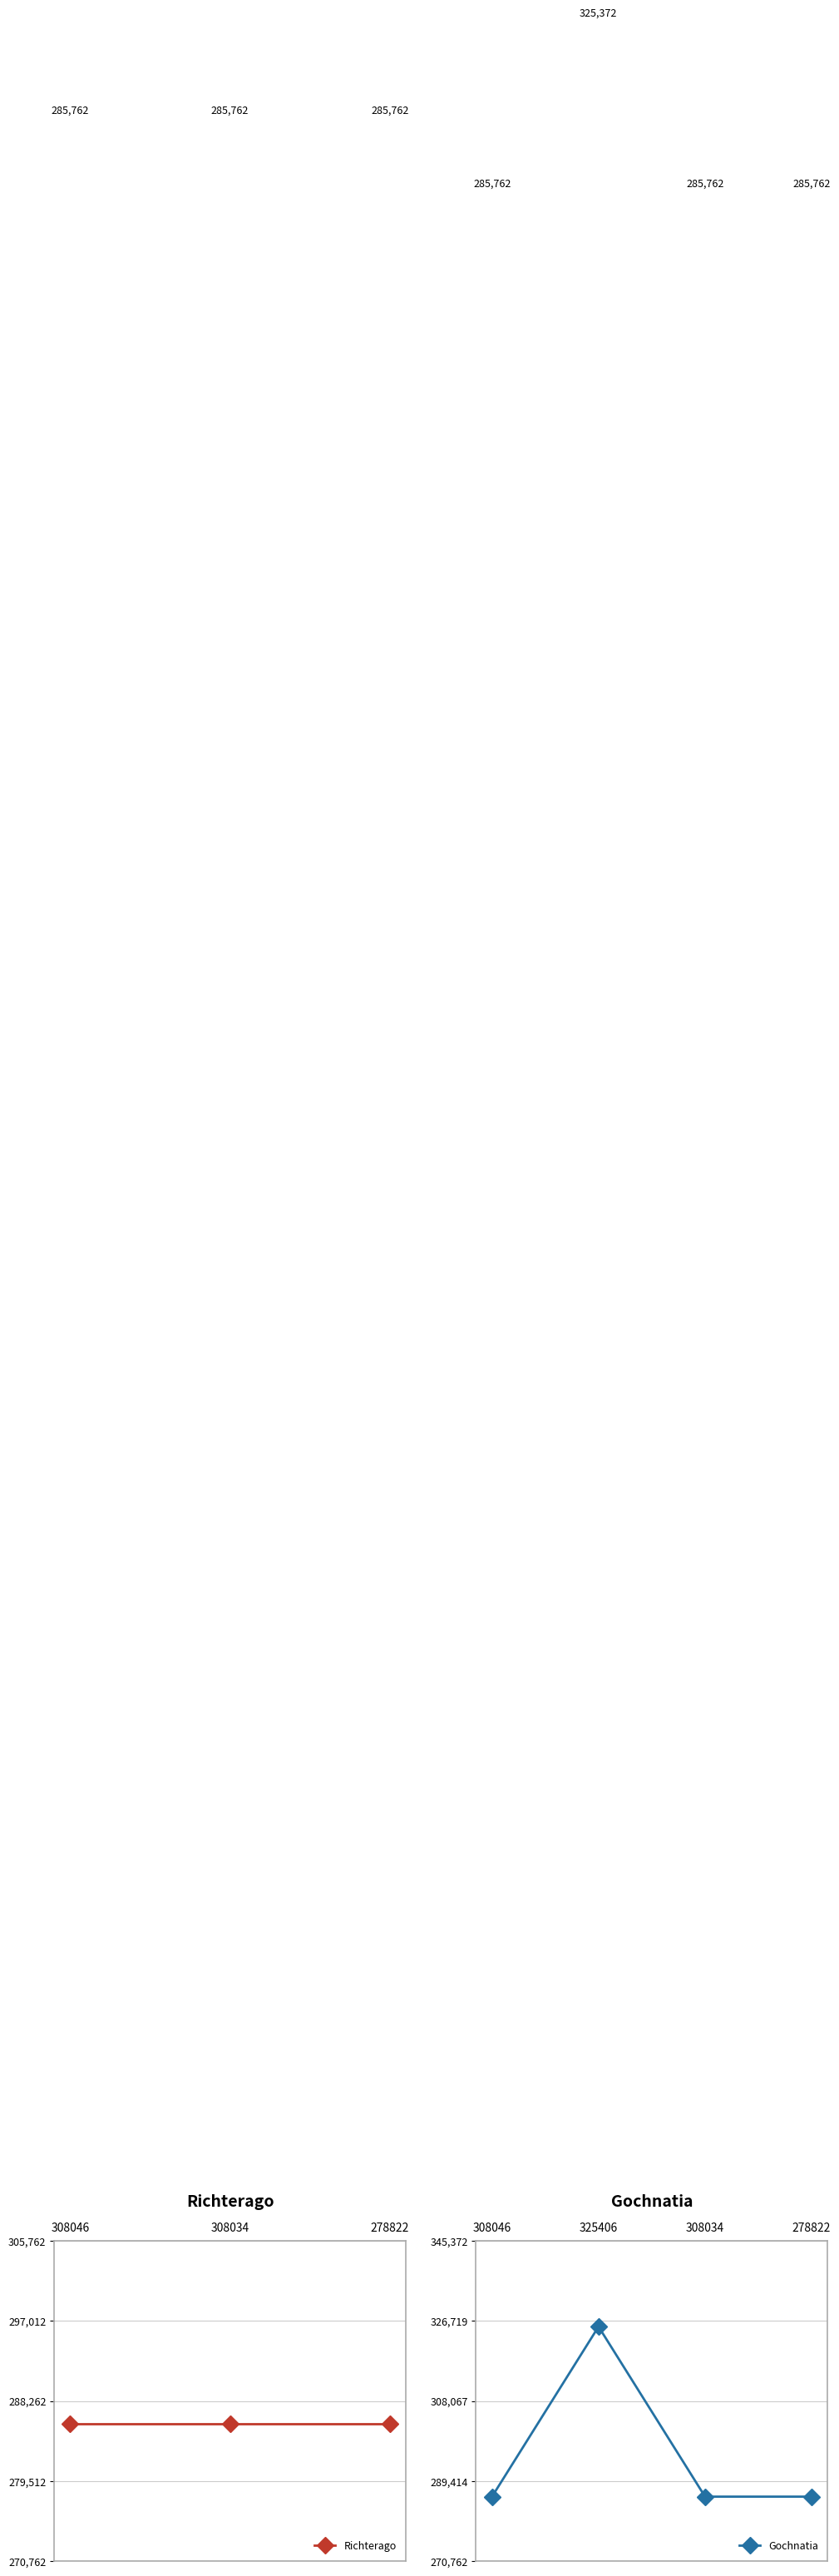

What is the greatest value displayed?

325372